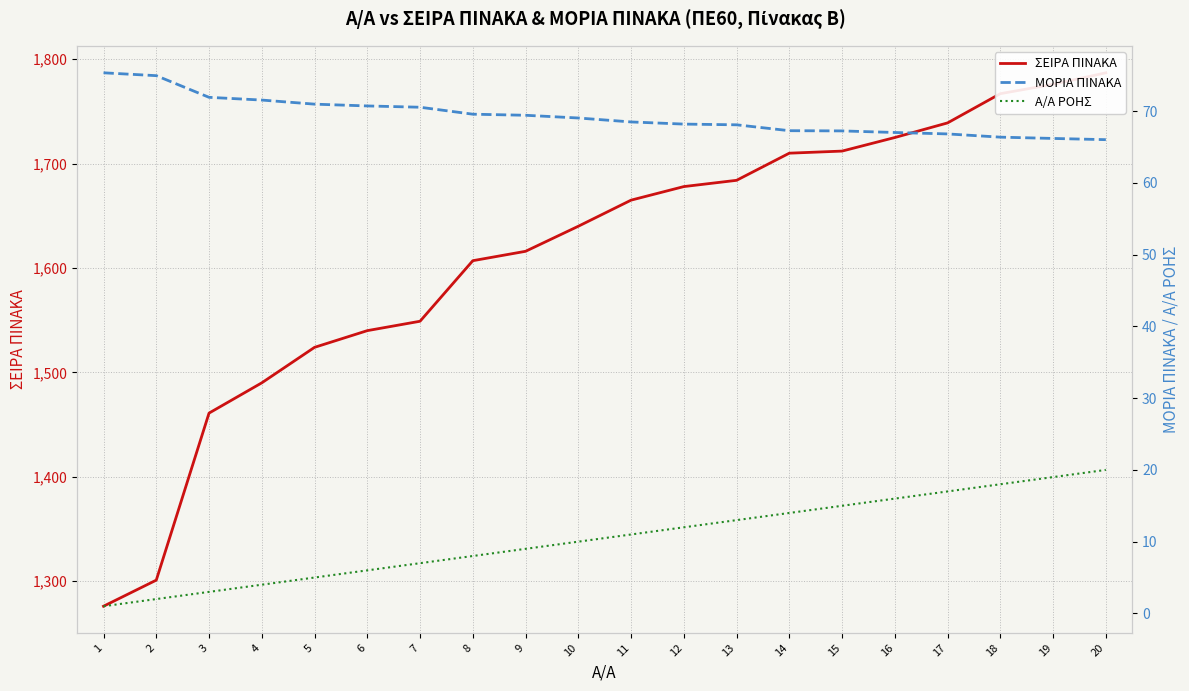

How many lines are shown in the chart?

3